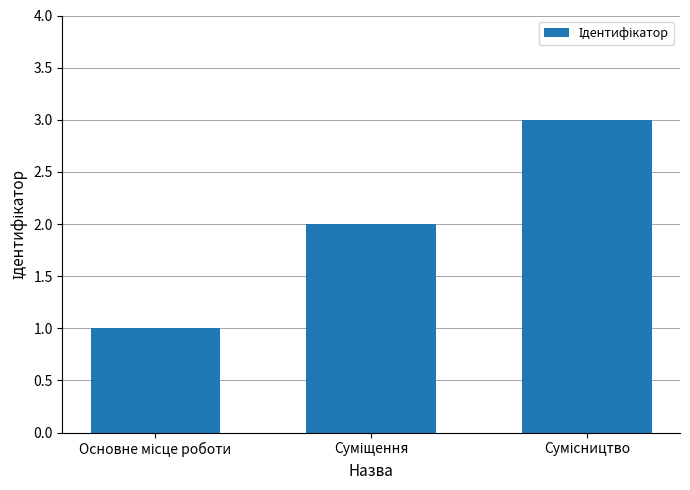

What is the value of the 3rd bar from the left?

3